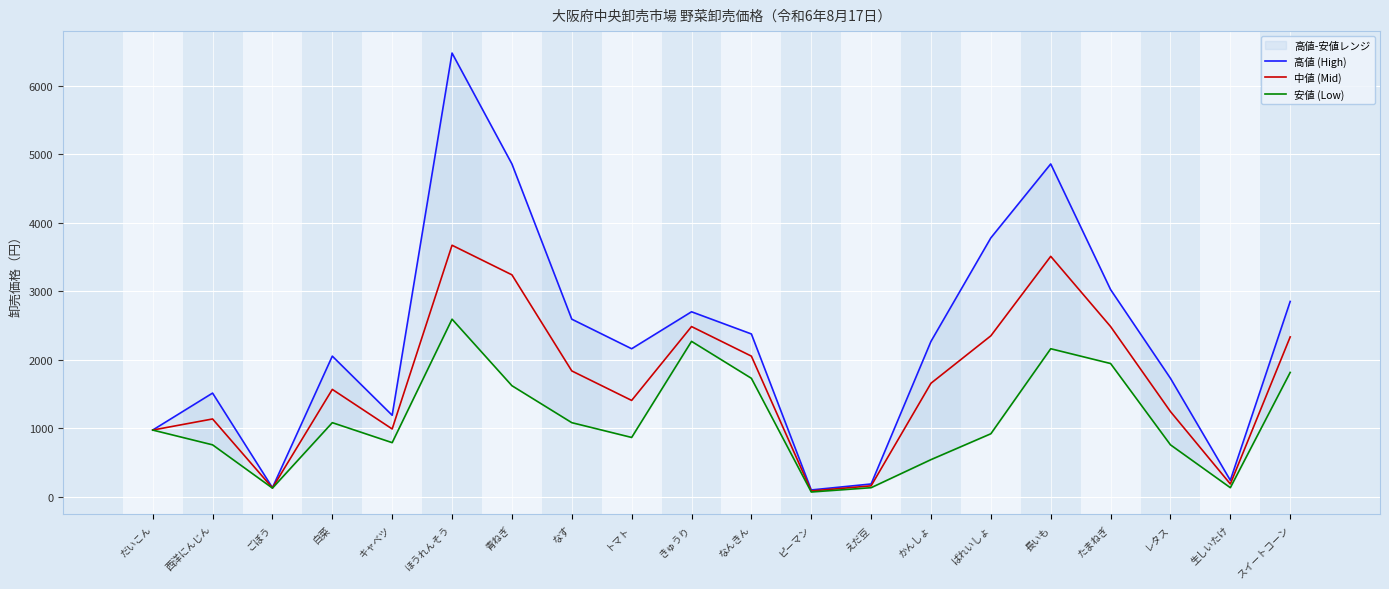

What is the label of the 15th point from the left?

ばれいしょ